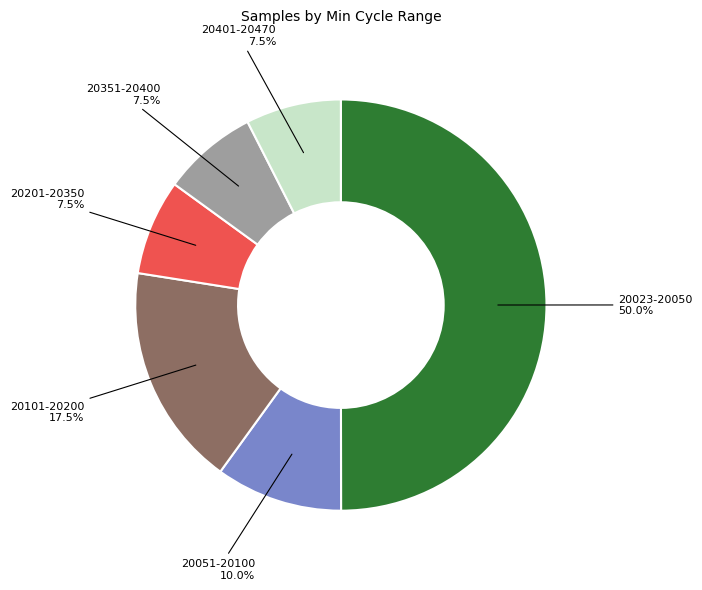

How much of the chart is everything except 20351-20400?

92.5%